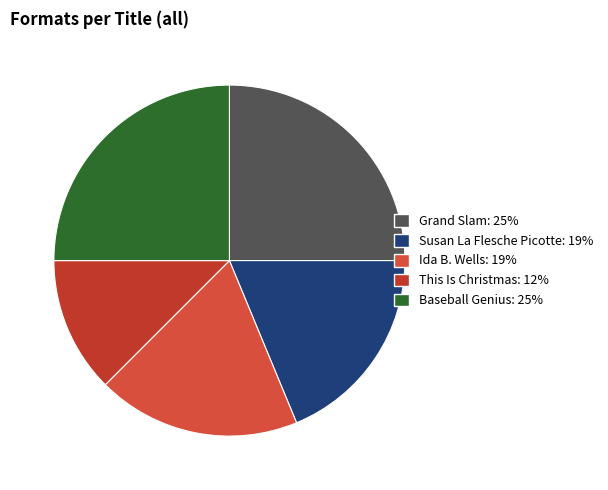

Which category has the biggest portion of the pie?

Grand Slam